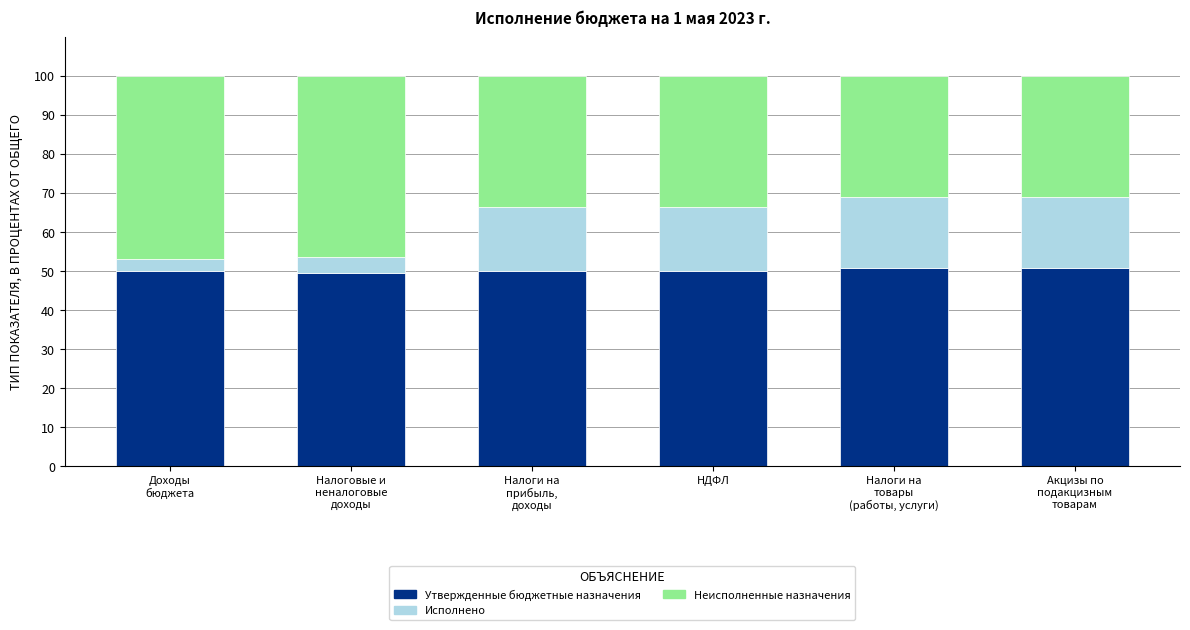

What is the minimum value for Утвержденные бюджетные назначения?

49.3